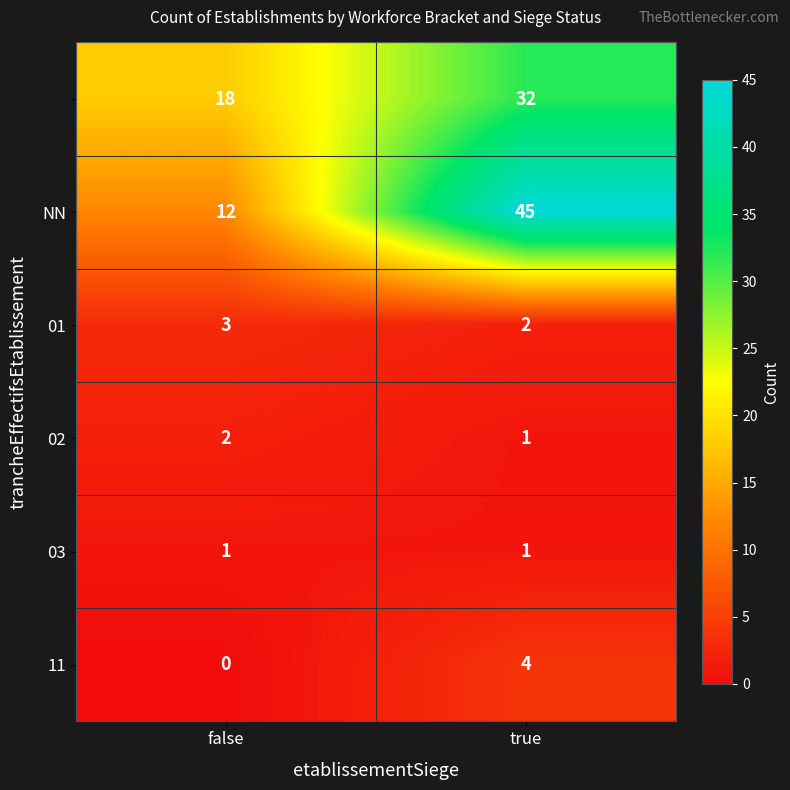

At how many categories does at least one series exceed 19?

1